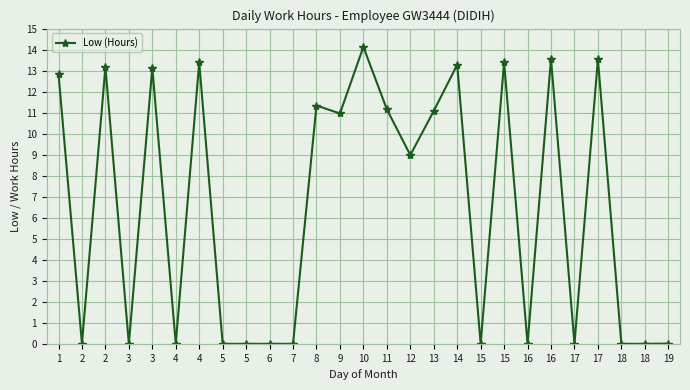

What is the sum of the values at 2 and 14?

13.3